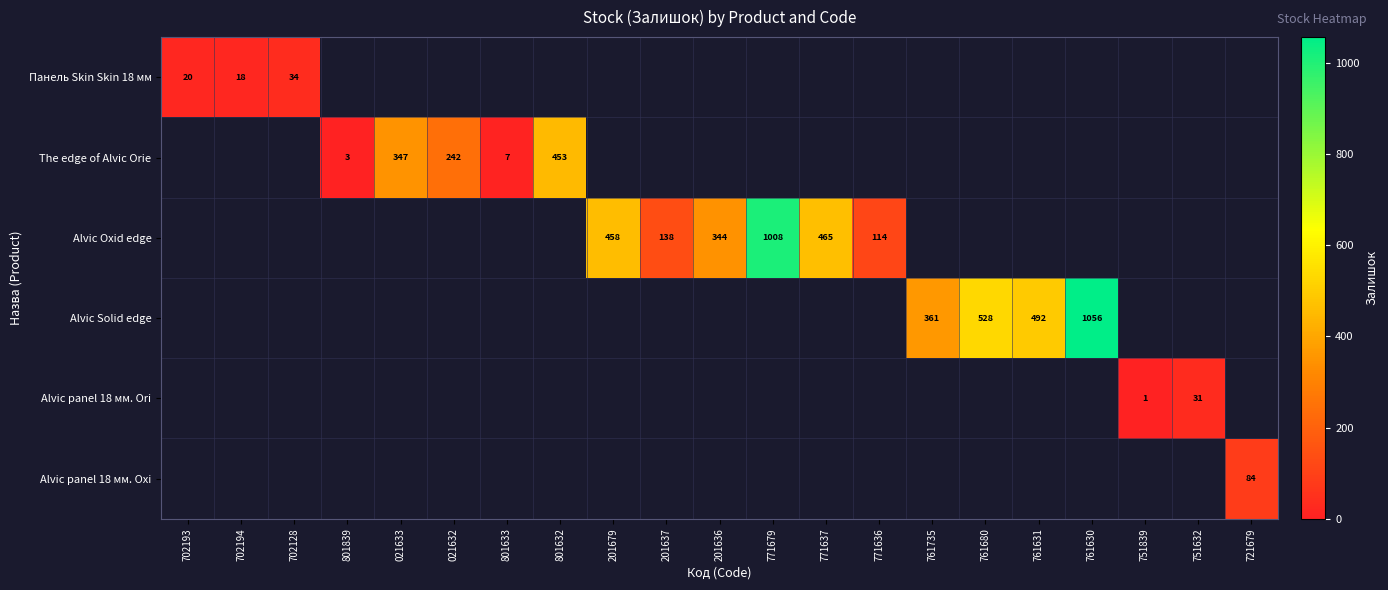

Is it true that The edge of Alvic Orie equals 3 at 801633?

False